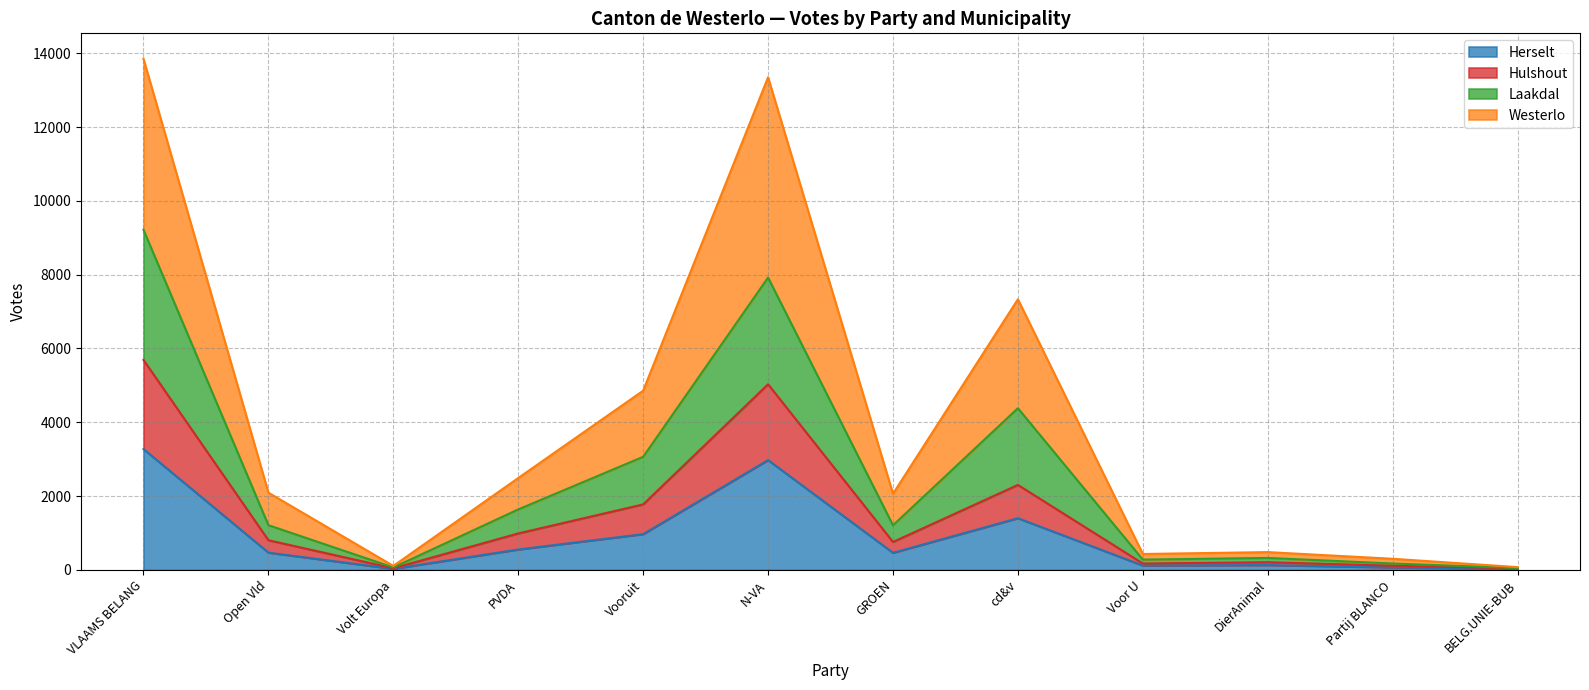

Where is the first local maximum for Herselt?

N-VA